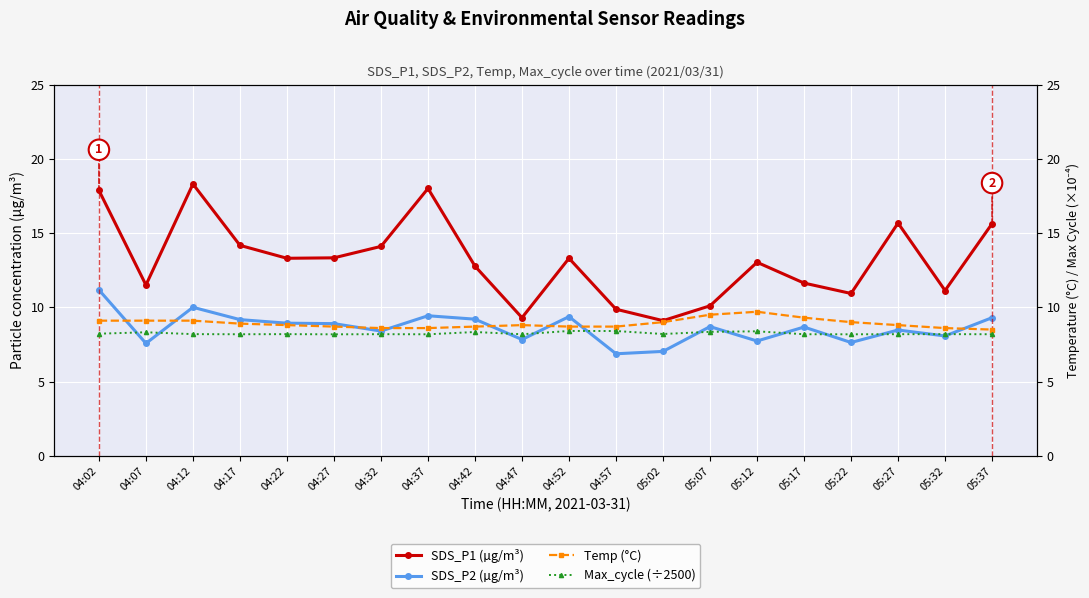

Reading right to left, what are all the values shown in this chart?

SDS_P1 (µg/m³): 05:37=15.6	05:32=11.1	05:27=15.7	05:22=10.9	05:17=11.6	05:12=13.0	05:07=10.1	05:02=9.1	04:57=9.9	04:52=13.3	04:47=9.3	04:42=12.8	04:37=18.0	04:32=14.1	04:27=13.3	04:22=13.3	04:17=14.2	04:12=18.3	04:07=11.5	04:02=17.9
SDS_P2 (µg/m³): 05:37=9.3	05:32=8.1	05:27=8.5	05:22=7.6	05:17=8.7	05:12=7.7	05:07=8.7	05:02=7.0	04:57=6.9	04:52=9.4	04:47=7.8	04:42=9.2	04:37=9.4	04:32=8.4	04:27=8.9	04:22=8.9	04:17=9.2	04:12=10.0	04:07=7.6	04:02=11.2
Temp (°C): 05:37=8.5	05:32=8.6	05:27=8.8	05:22=9.0	05:17=9.3	05:12=9.7	05:07=9.5	05:02=9.0	04:57=8.7	04:52=8.7	04:47=8.8	04:42=8.7	04:37=8.6	04:32=8.6	04:27=8.7	04:22=8.8	04:17=8.9	04:12=9.1	04:07=9.1	04:02=9.1
Max_cycle (÷2500): 05:37=8.2	05:32=8.2	05:27=8.2	05:22=8.2	05:17=8.2	05:12=8.4	05:07=8.3	05:02=8.2	04:57=8.4	04:52=8.4	04:47=8.2	04:42=8.3	04:37=8.2	04:32=8.2	04:27=8.2	04:22=8.2	04:17=8.2	04:12=8.2	04:07=8.3	04:02=8.2